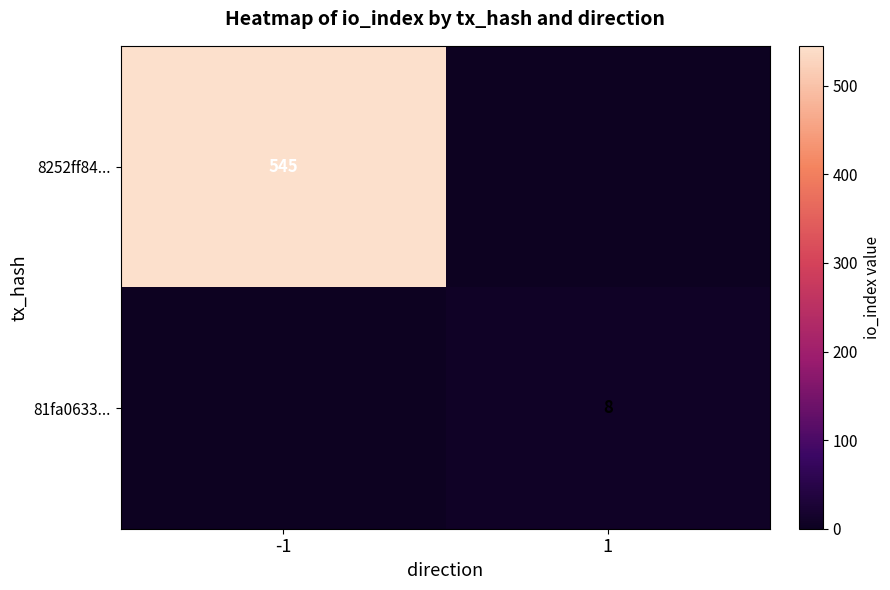

The 8252ff84... series shows 545 at -1. True or false?

True